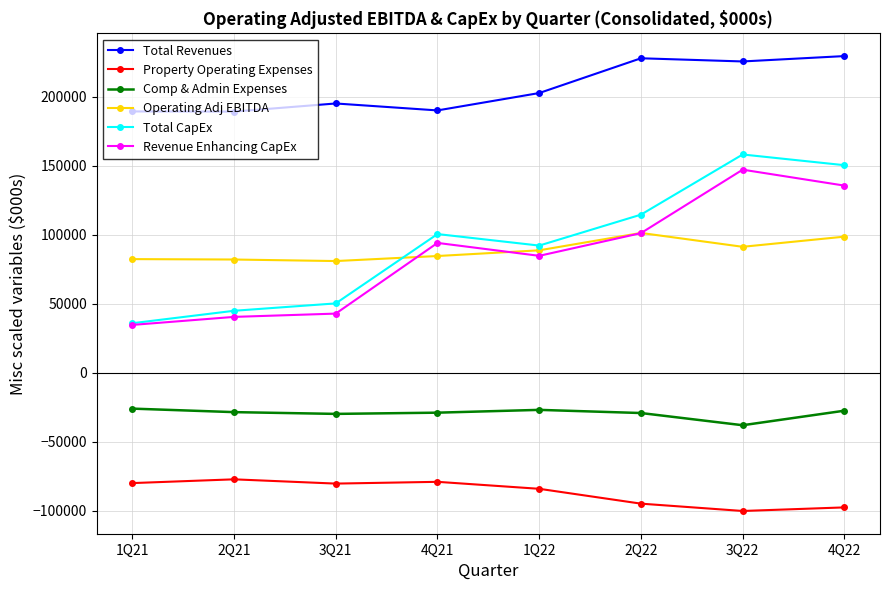

What is the difference between the highest and lowest values at 1Q22?

286525